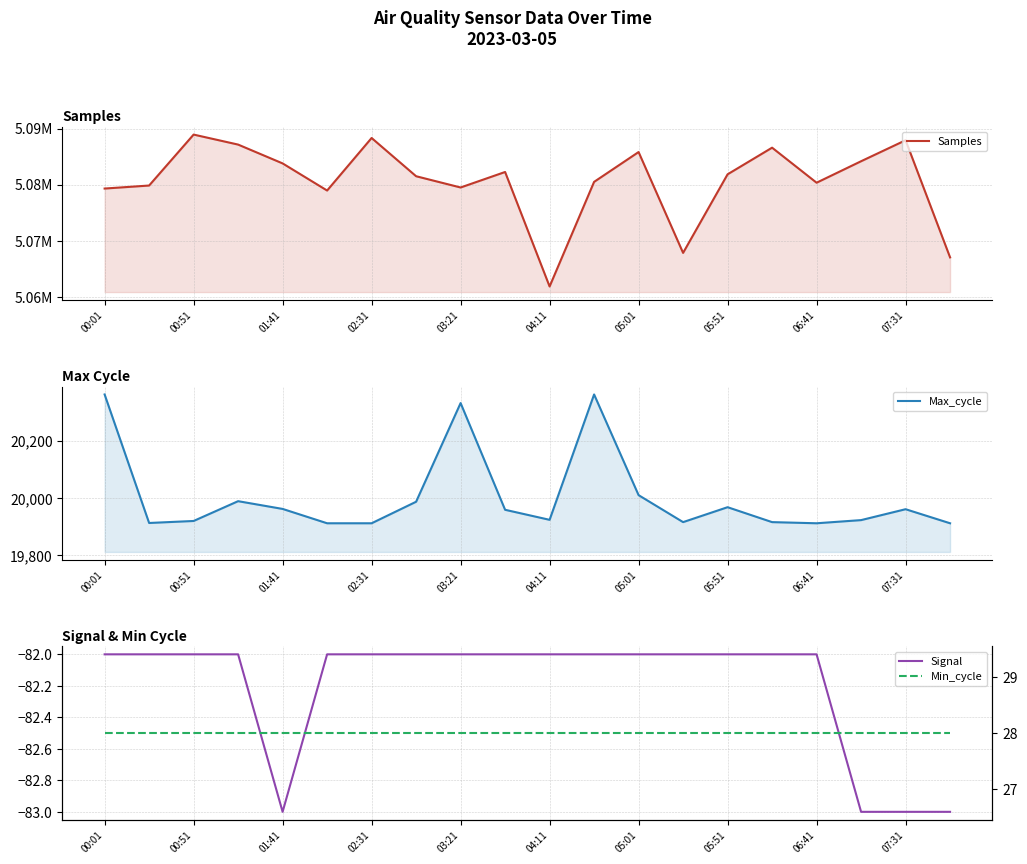

How many distinct data groups are displayed?

4